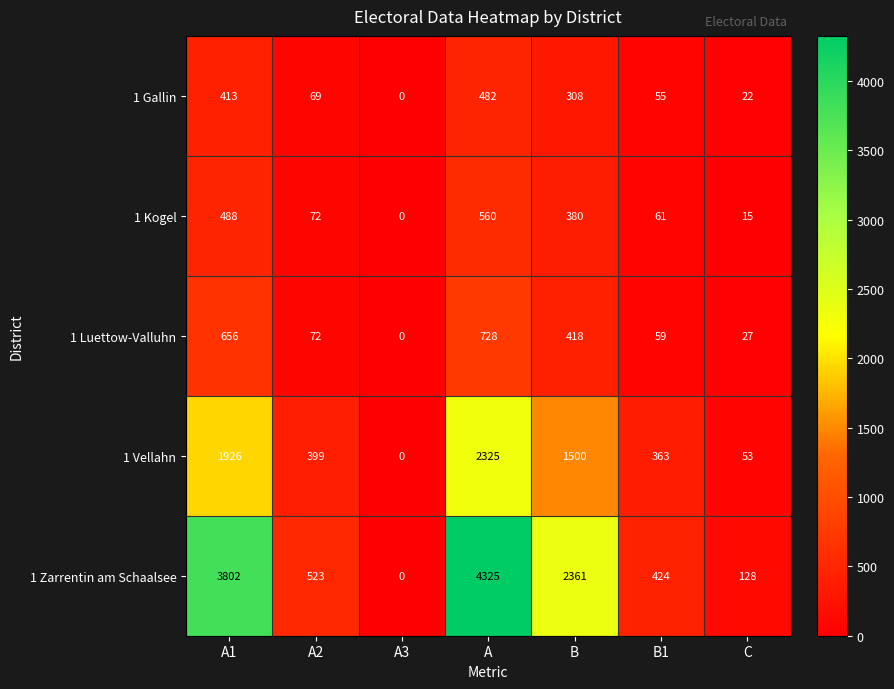

List the series in order of their peak value, lowest first.

1 Gallin, 1 Kogel, 1 Luettow-Valluhn, 1 Vellahn, 1 Zarrentin am Schaalsee